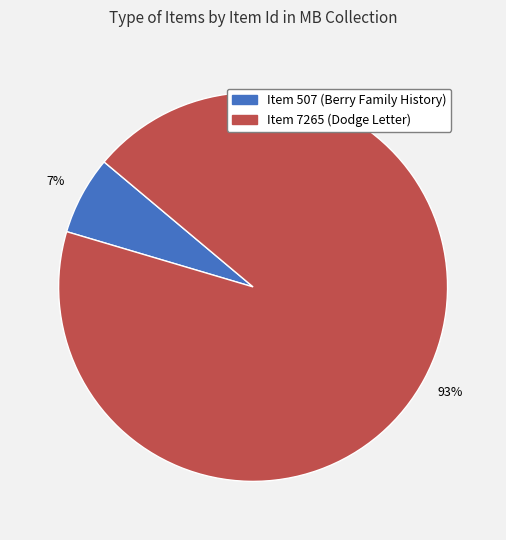

True or false: Item 7265 (Dodge Letter) accounts for 93% of the total.

True